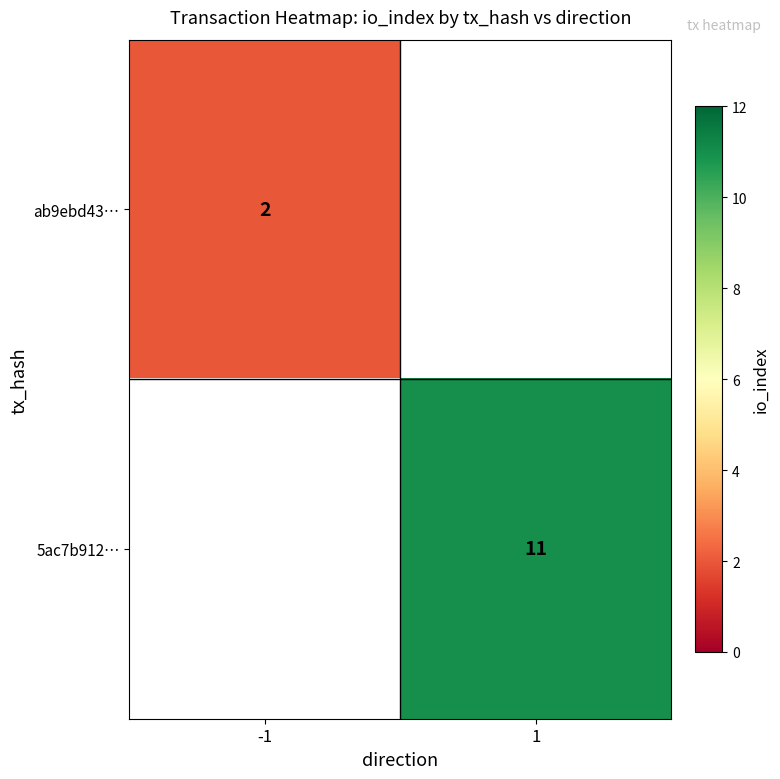

The value of 5ac7b912… at 1 is 15. True or false?

False